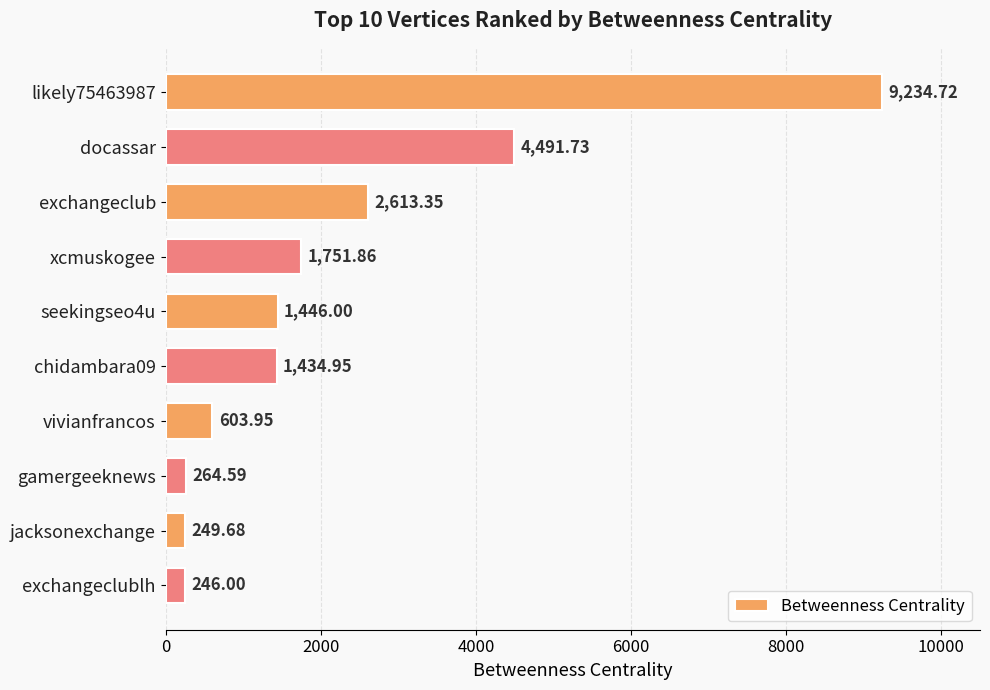

Where is the data nearest to the value 4740?

docassar